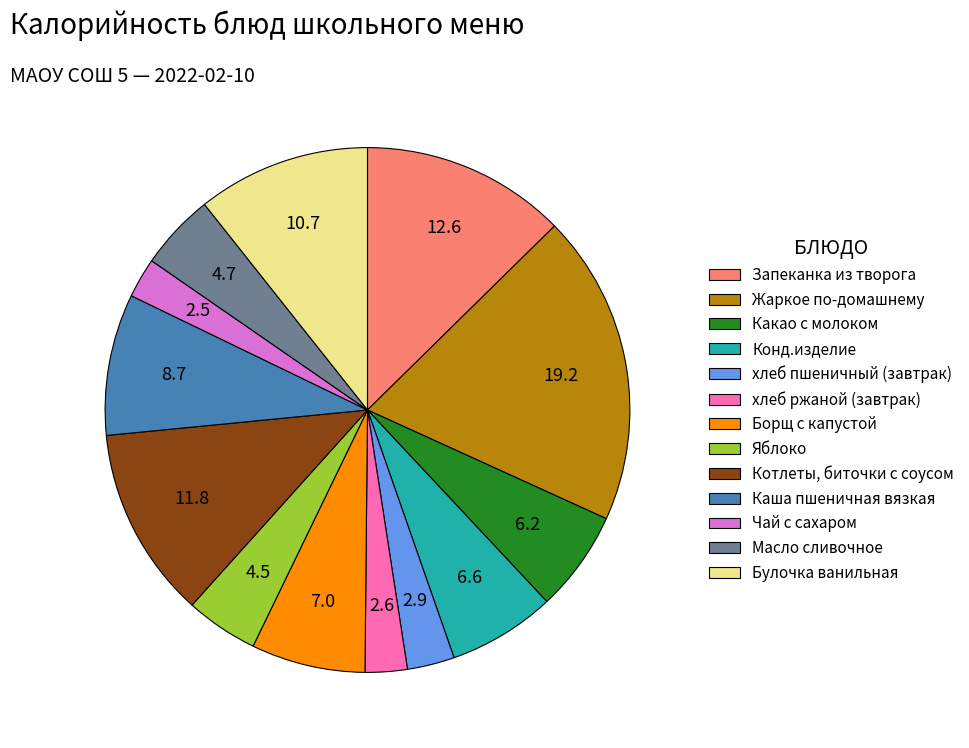

Is the sum of Жаркое по-домашнему and Яблоко greater than half?

No